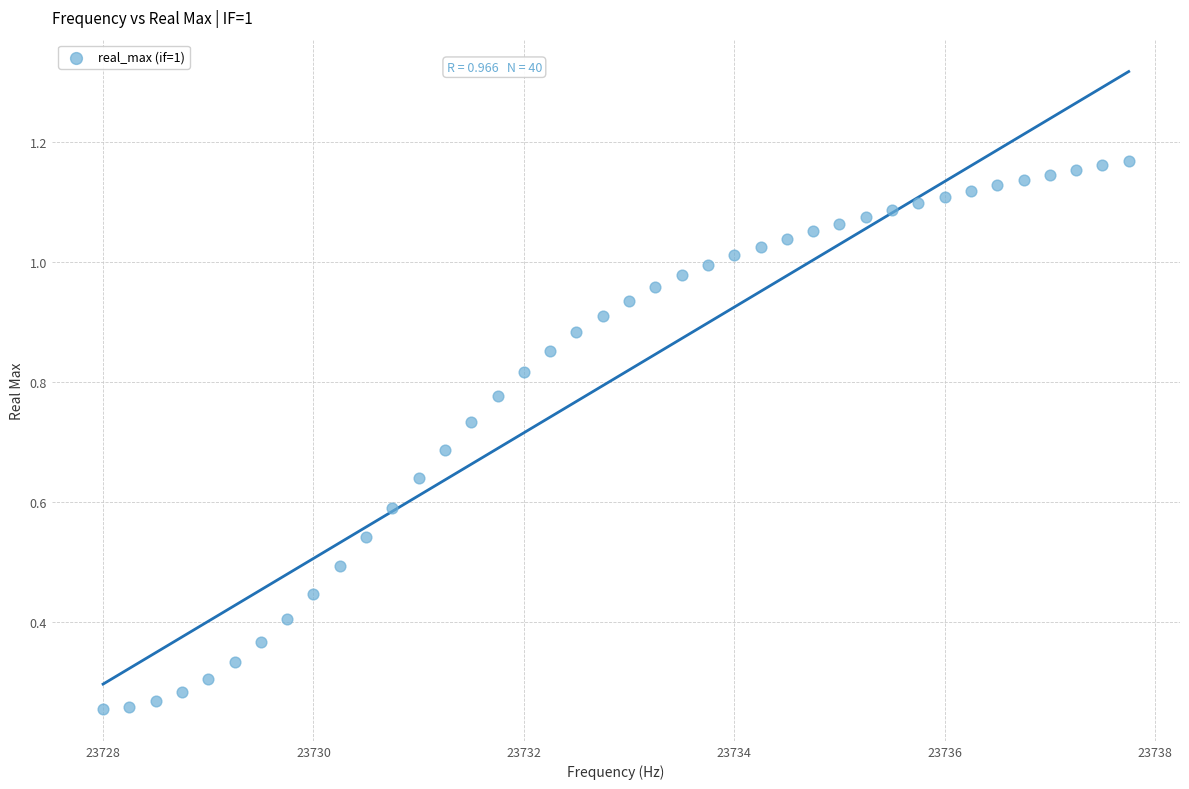

What is the range of X values (max minus min)?

9.8